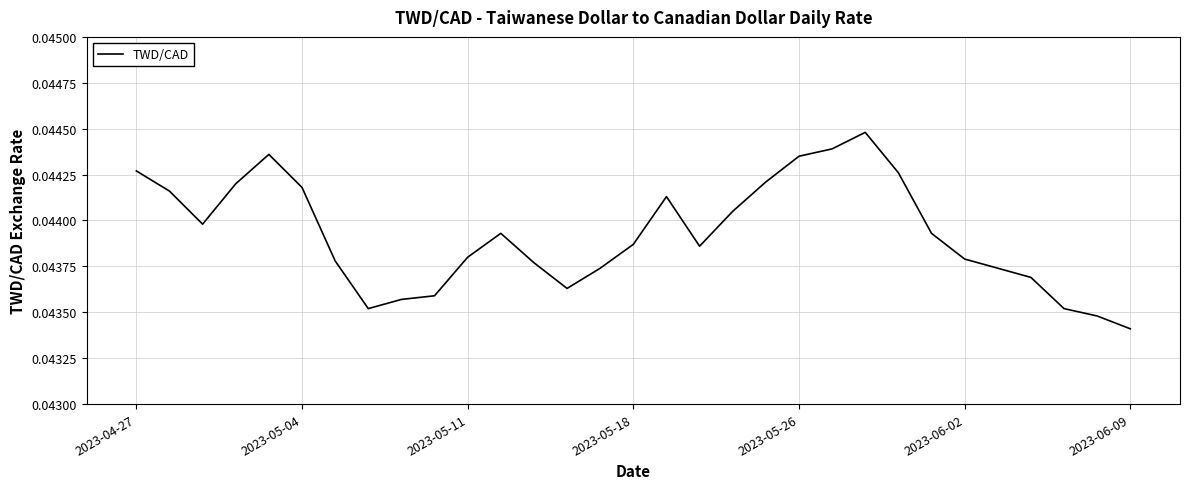

How many lines are shown in the chart?

1